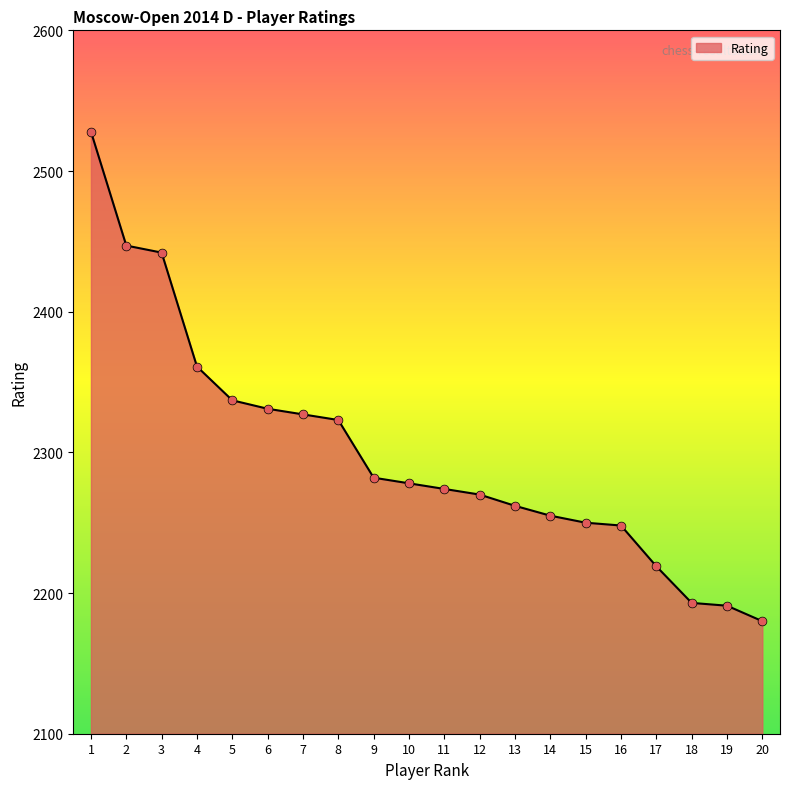

Approximately how many times larger is the value at 12 compared to 4?

1.0